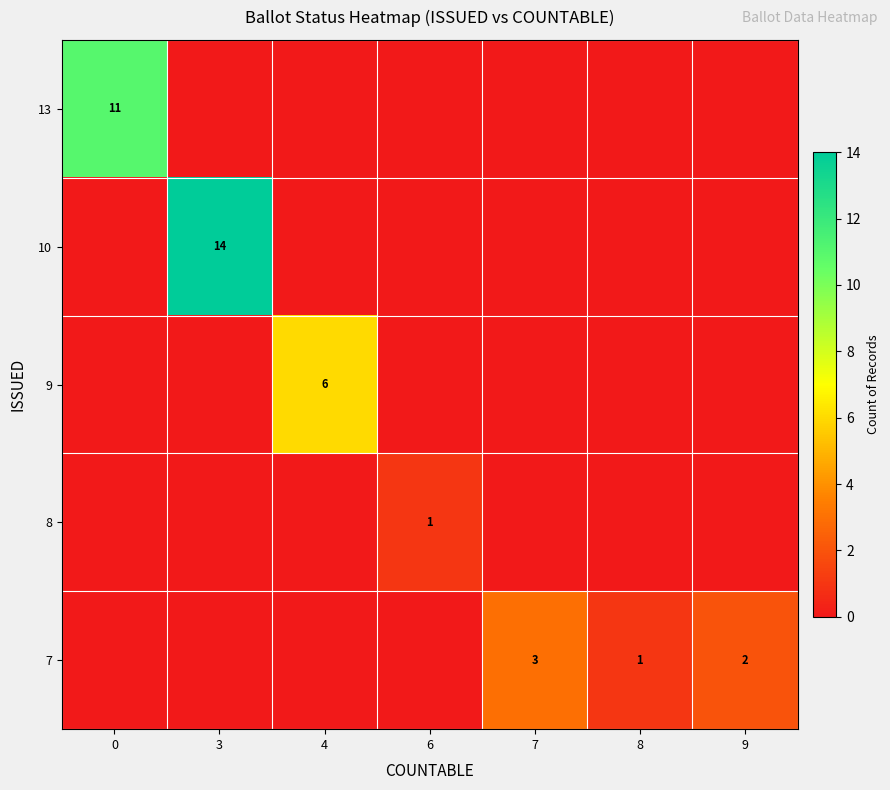

Is it true that row_1 equals -8 at 4?

False